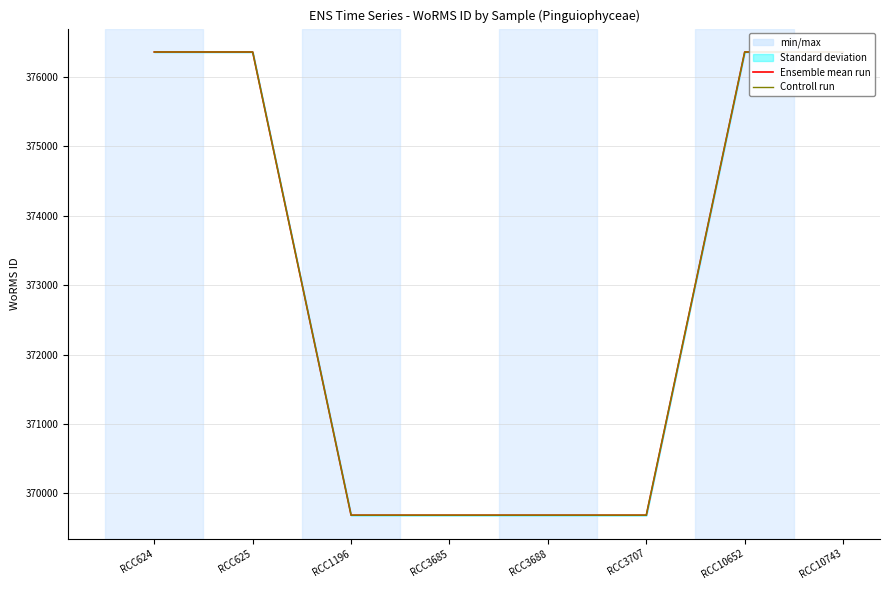

Count the number of categories in the chart.

8